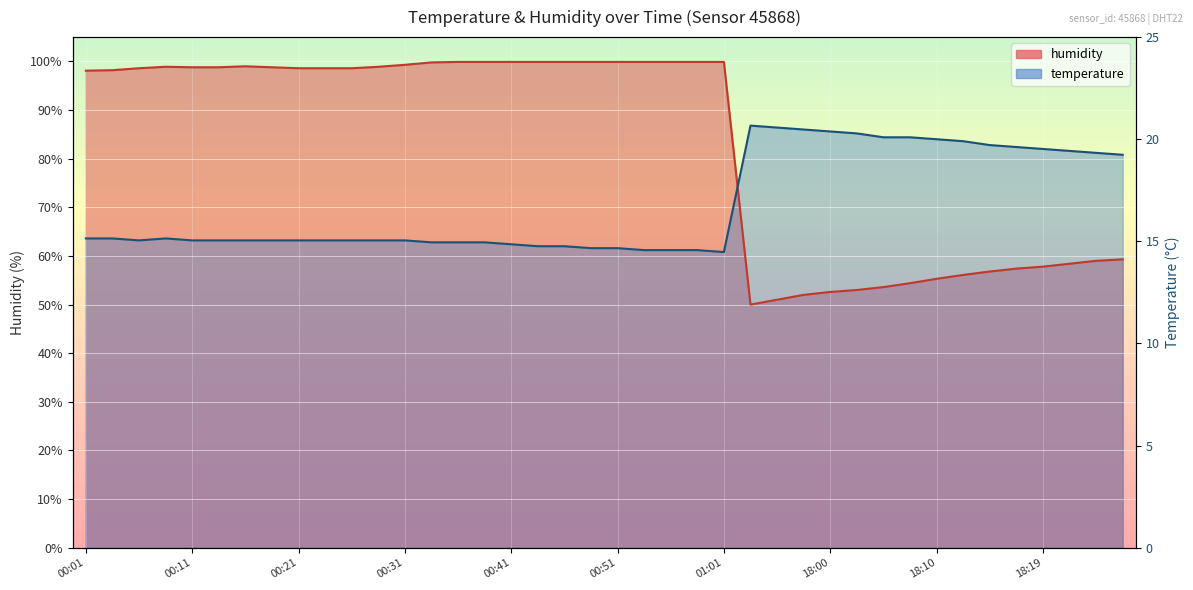

The value of temperature at 00:21 is 37.4. True or false?

False